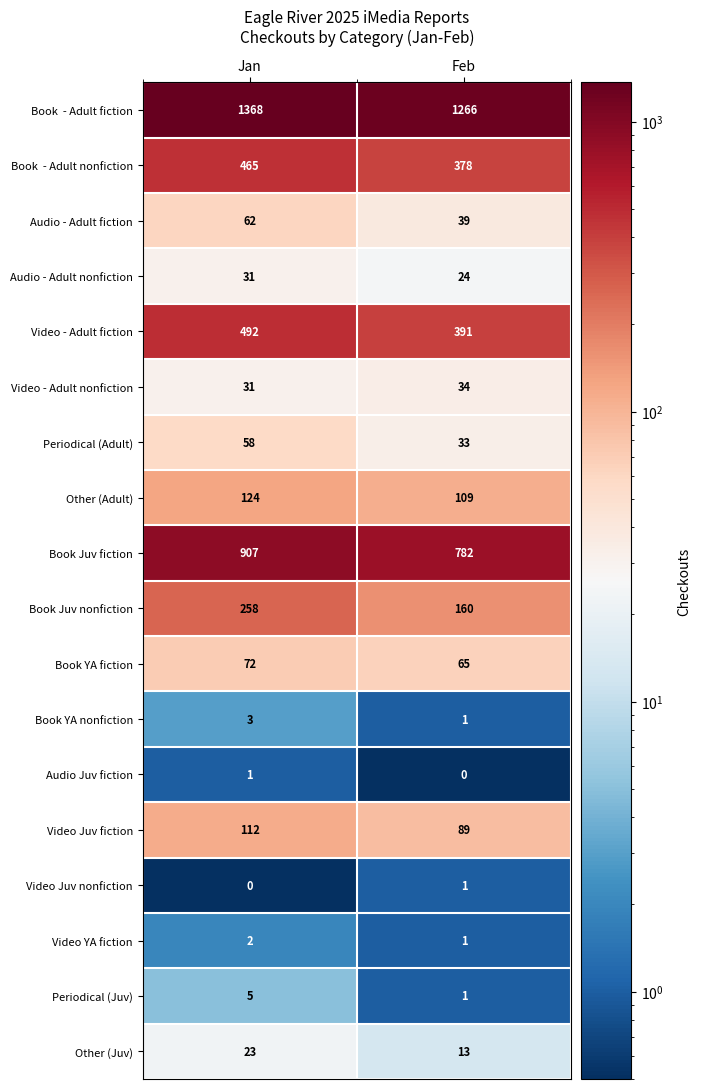

What is the total value across all series at Feb?

3387